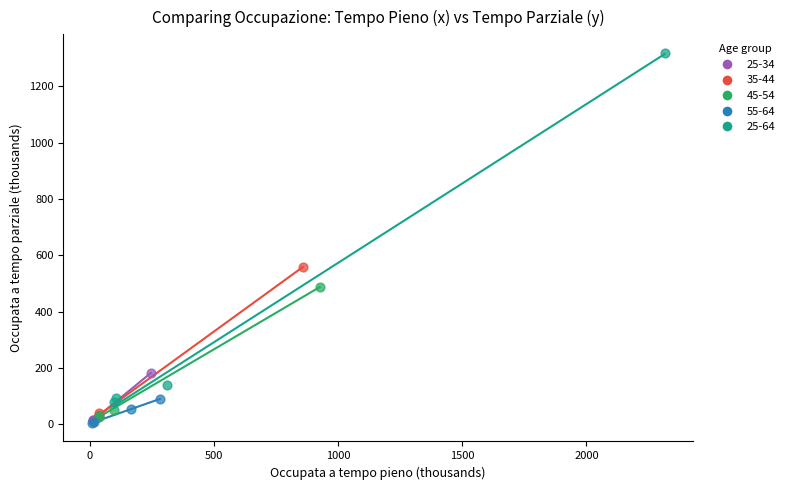

Which series has the widest spread of Y values?

25-64